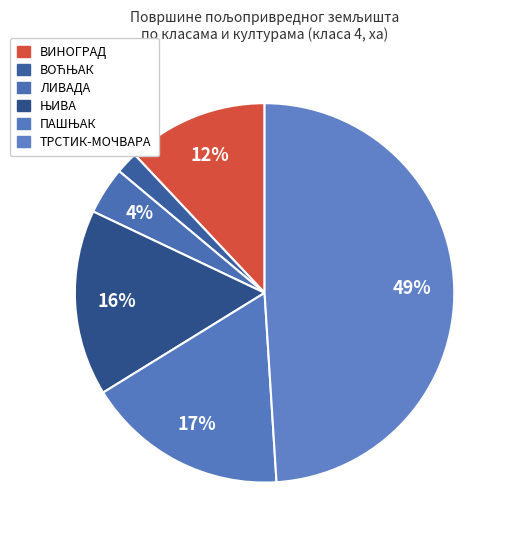

Which has a higher value, ПАШЊАК or ЛИВАДА?

ПАШЊАК